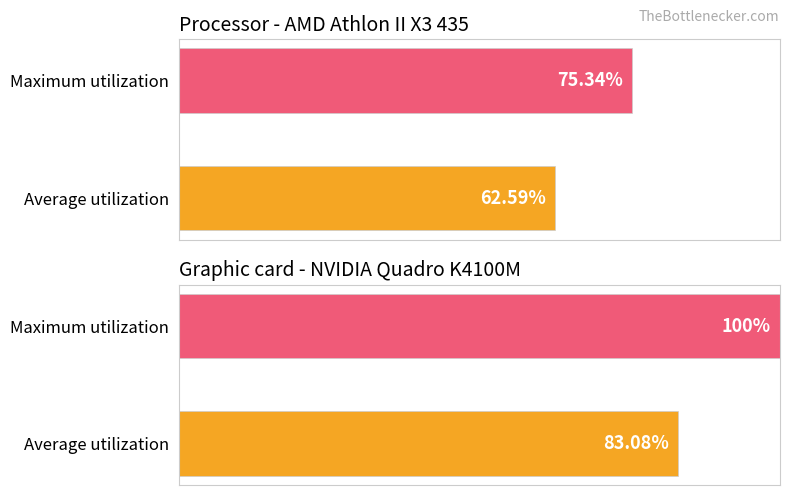

List the labels in order of value, smallest first.

Average utilization, Maximum utilization